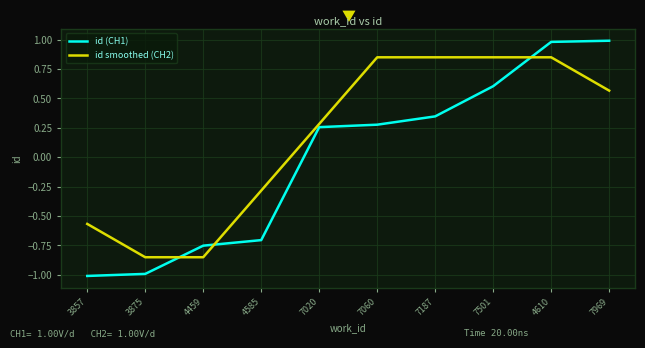

The id smoothed (CH2) series shows 0.6 at 7060. True or false?

False